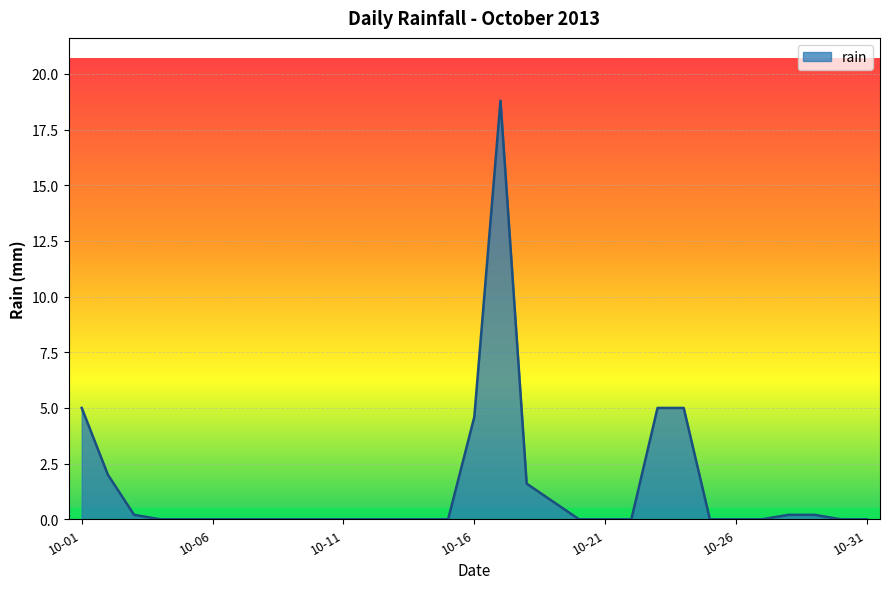

What is the difference between the maximum and minimum values?

18.8